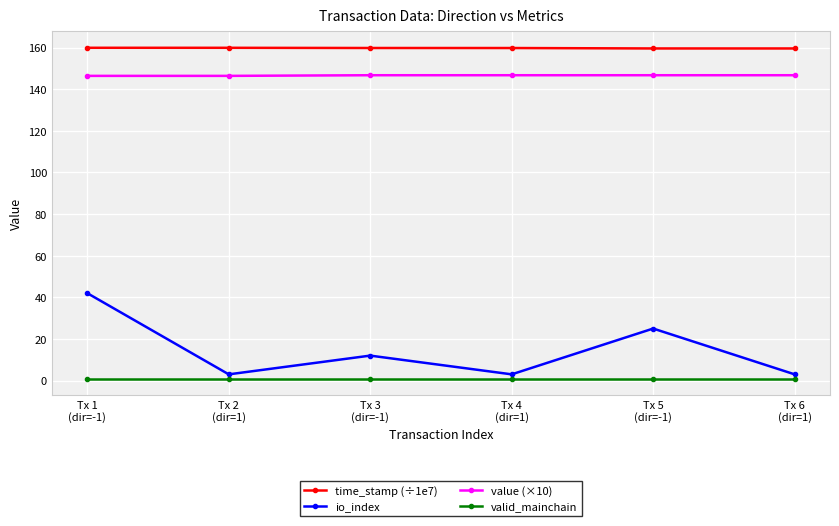

What is the value of the io_index point at the 5th from the left?

25.0